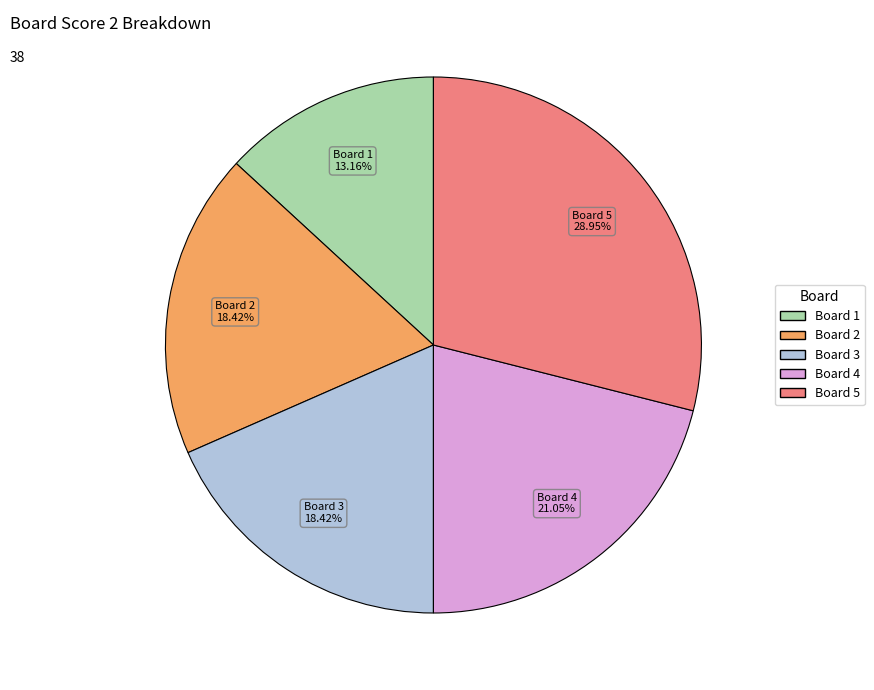

Is there any slice that represents more than half of the pie?

No